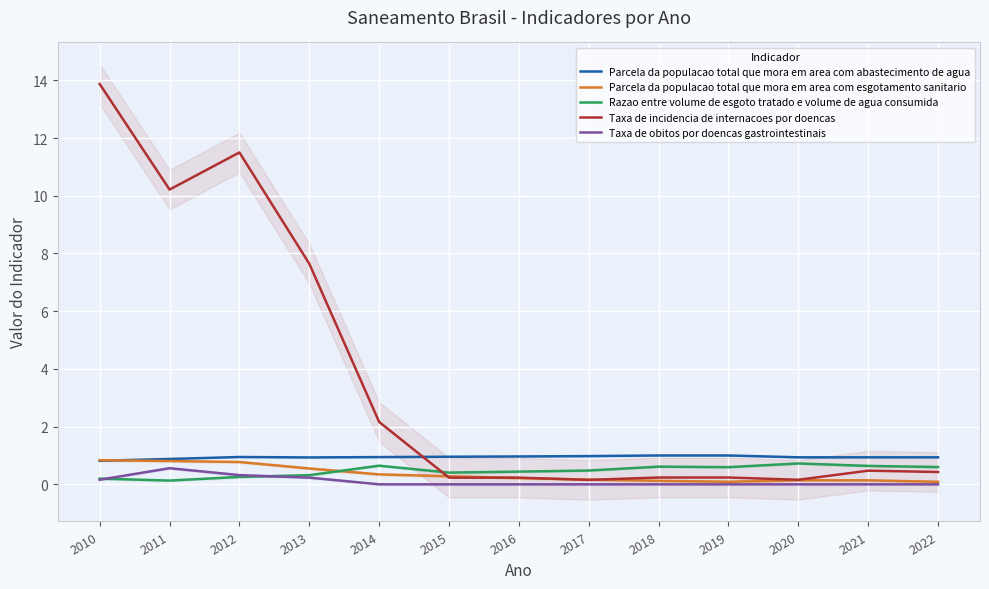

Between 2021 and 2013, which is larger?

2021